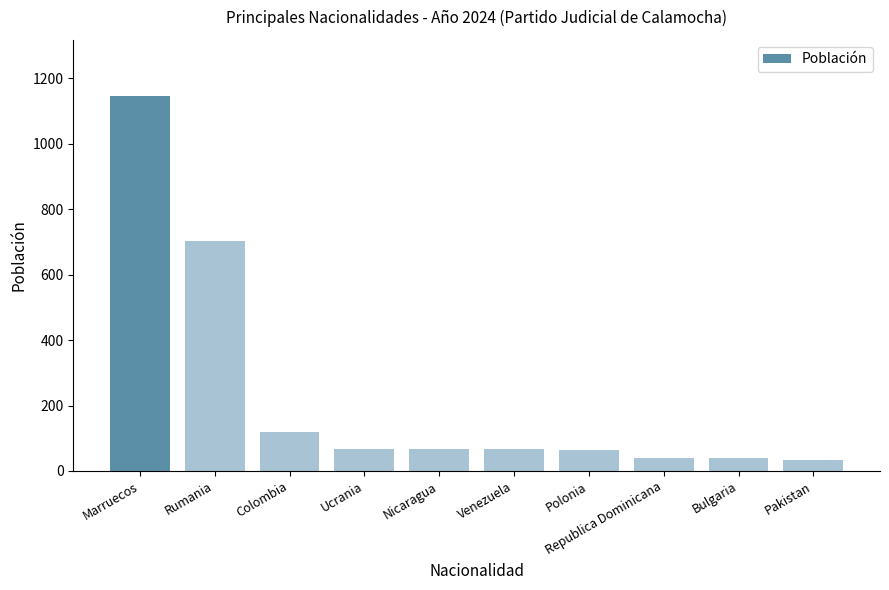

What is the minimum value shown in the chart?

35